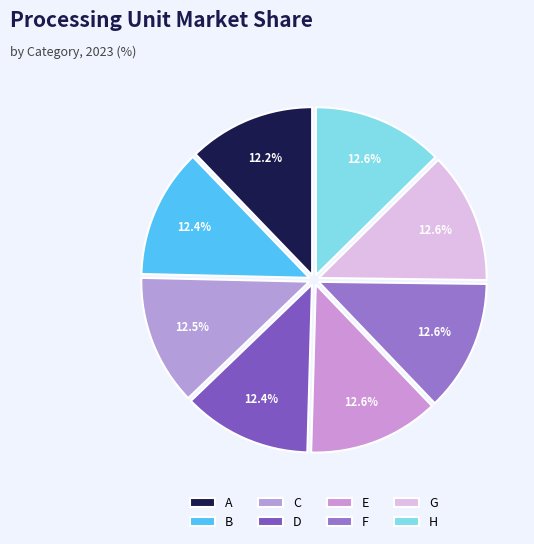

What percentage is NOT represented by E?

87.4%